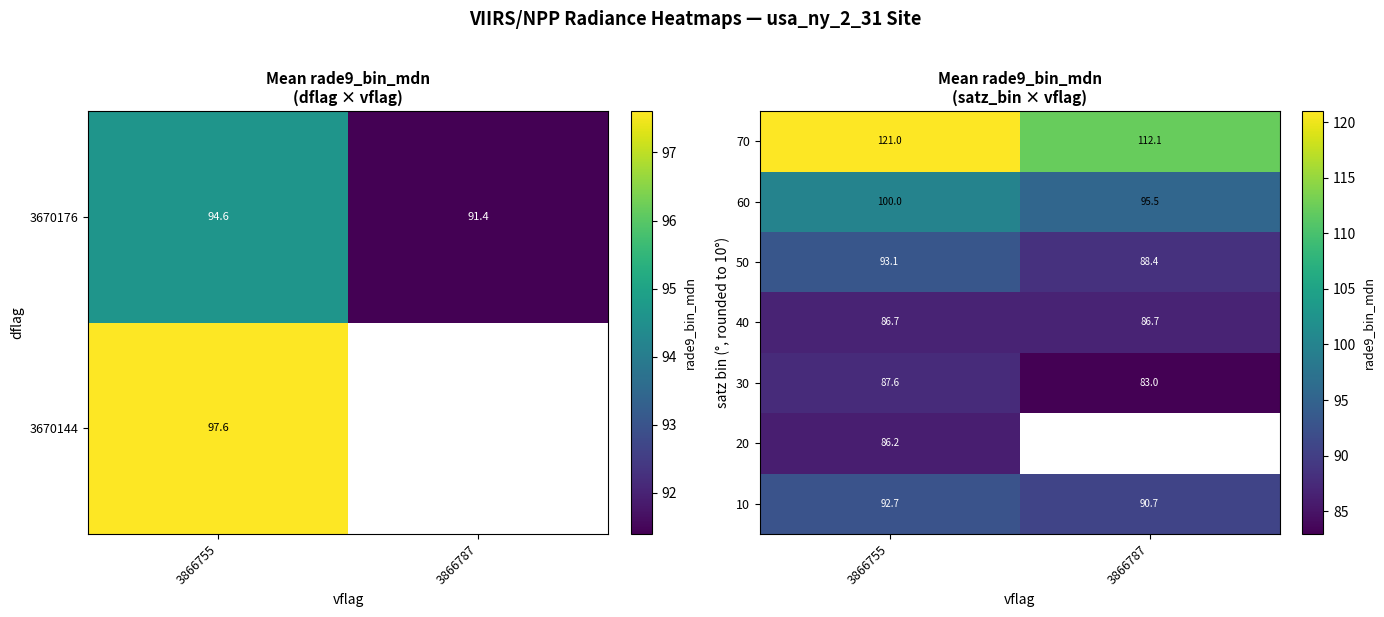

What value does the 50 series have at 3866787?

88.4